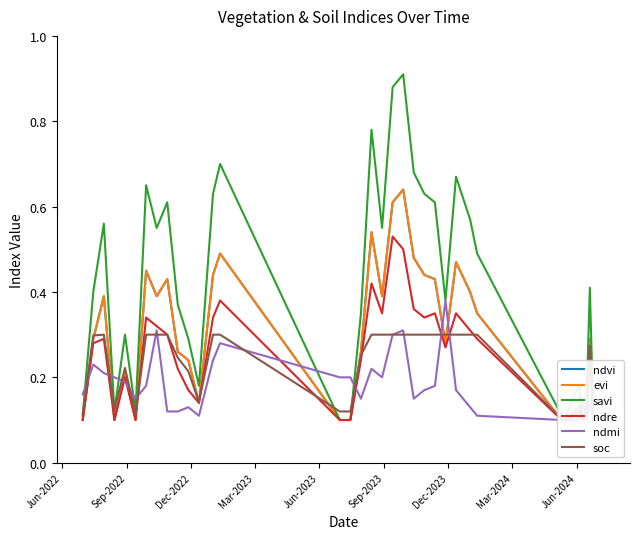

At which label is ndre closest to 0?

Jun-2022